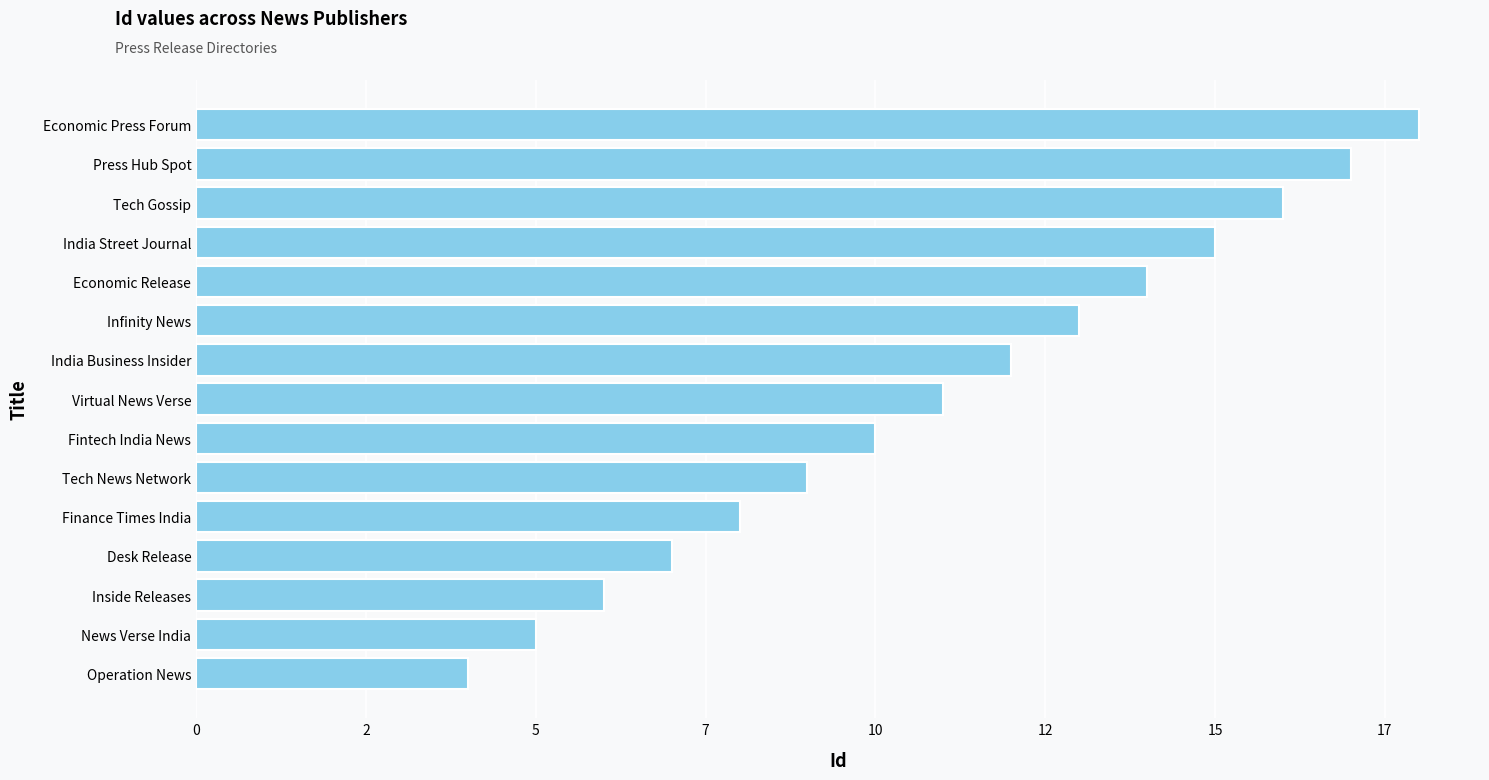

Which label corresponds to the smallest value in the chart?

Operation News